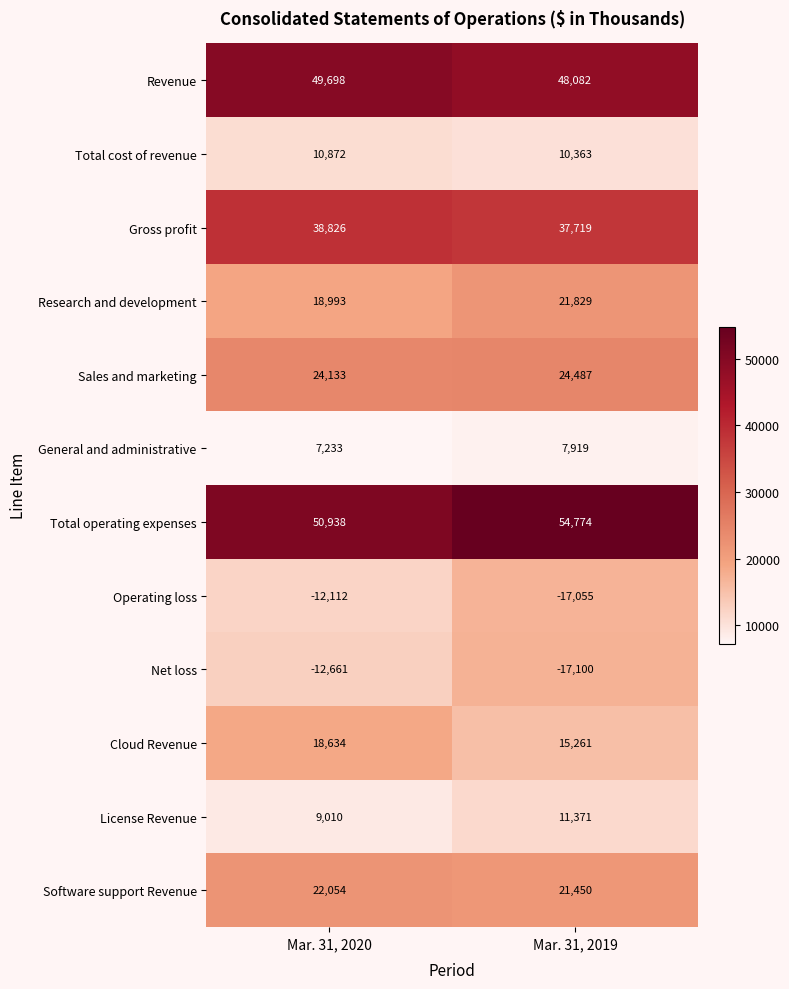

Reading left to right, list all the values displayed in this chart.

Revenue: 49698	48082
Total cost of revenue: 10872	10363
Gross profit: 38826	37719
Research and development: 18993	21829
Sales and marketing: 24133	24487
General and administrative: 7233	7919
Total operating expenses: 50938	54774
Operating loss: -12112	-17055
Net loss: -12661	-17100
Cloud Revenue: 18634	15261
License Revenue: 9010	11371
Software support Revenue: 22054	21450